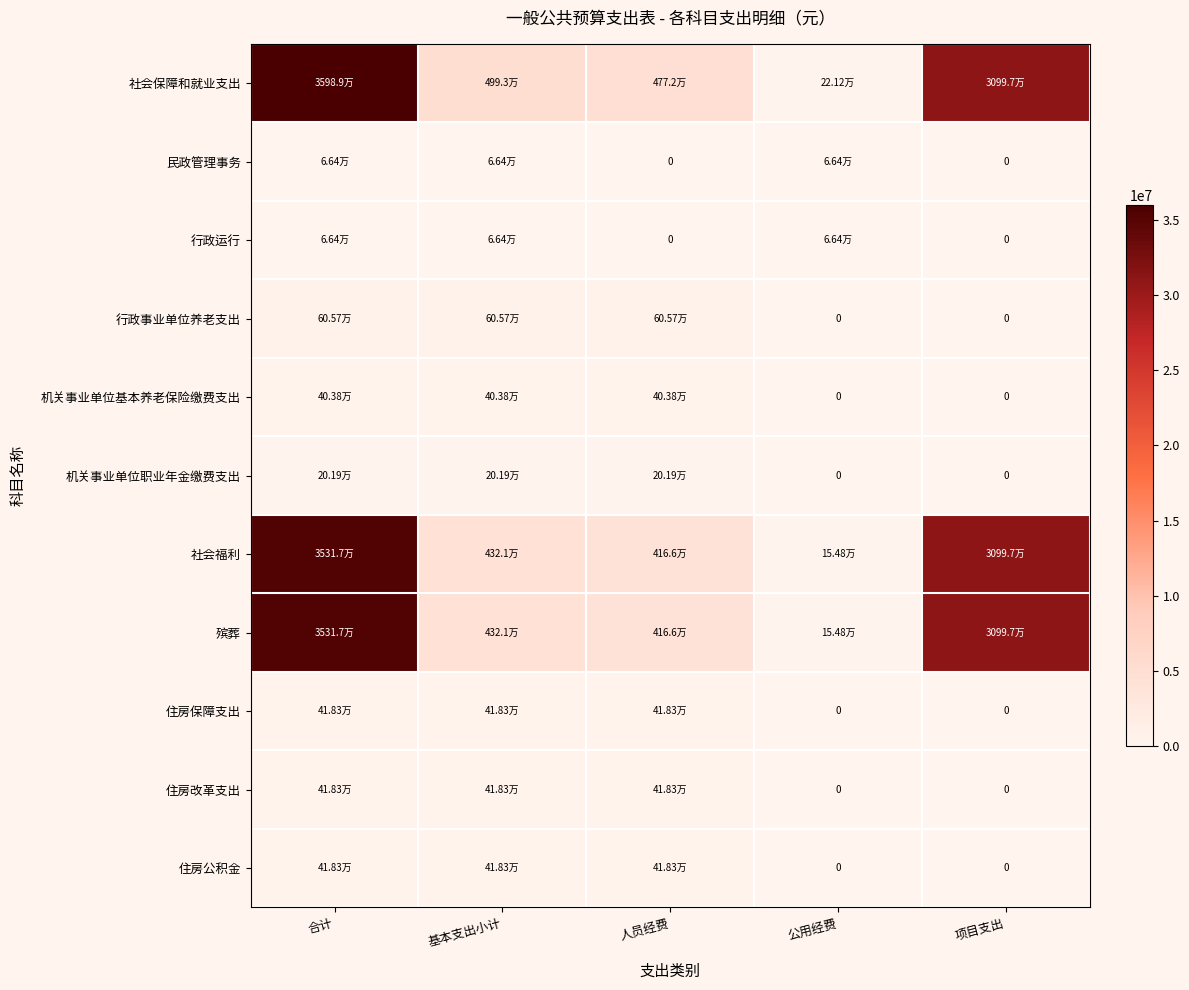

What is the sum of all 住房改革支出 values?

1254906.4